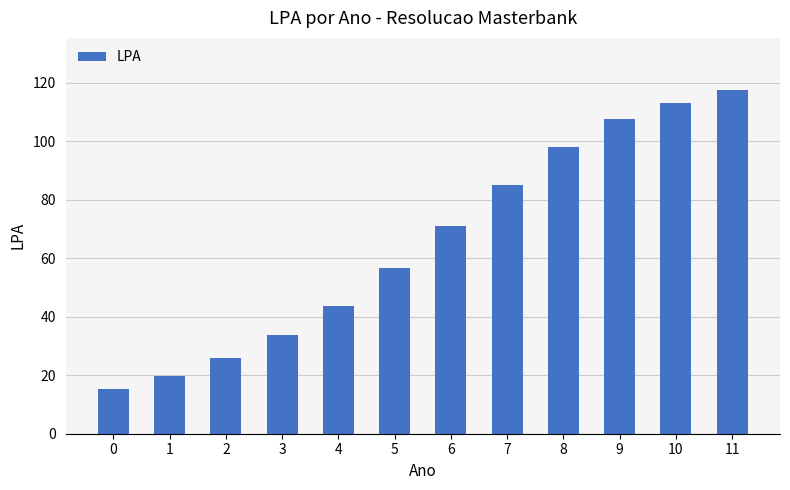

Reading left to right, extract all data points from this chart.

0=15.3	1=19.9	2=25.9	3=33.6	4=43.7	5=56.8	6=71.0	7=85.2	8=98.0	9=107.8	10=113.2	11=117.7